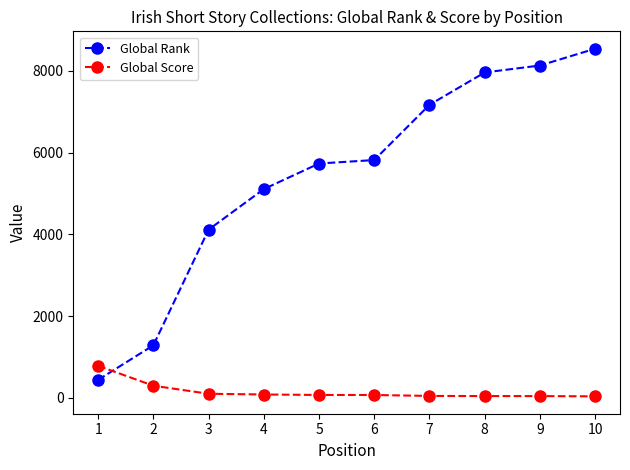

How many data points in Global Rank are less than 5817?

5